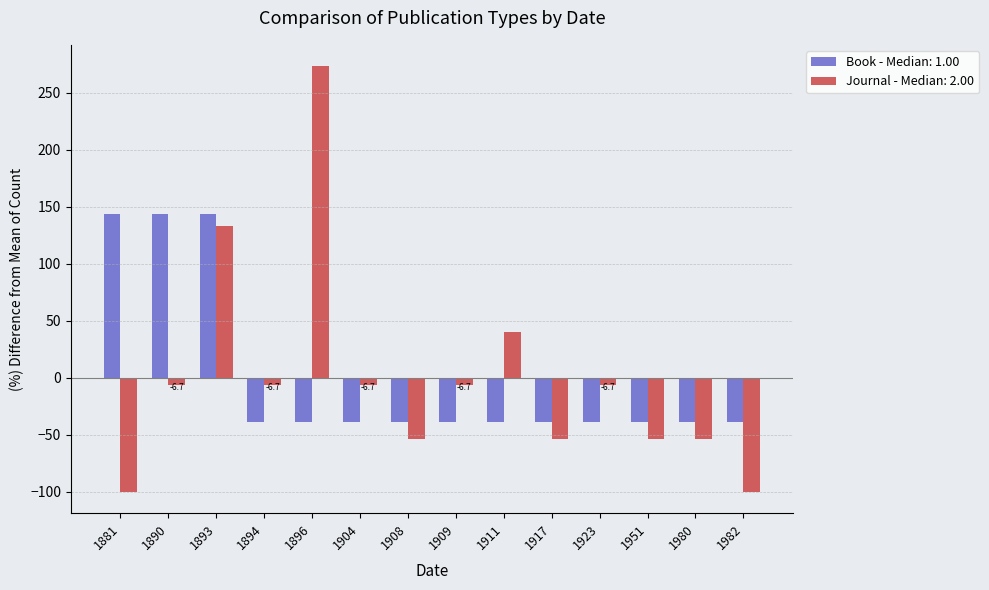

At how many categories does at least one series exceed 56?

4